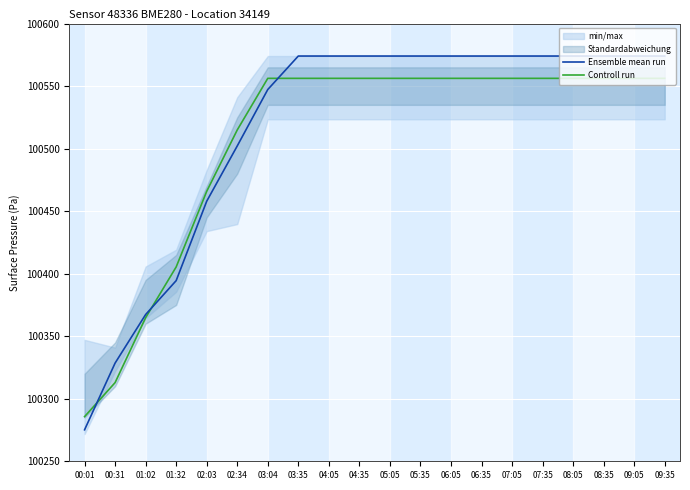

Between which two adjacent categories do Ensemble mean run and Controll run first intersect?

00:01 and 00:31